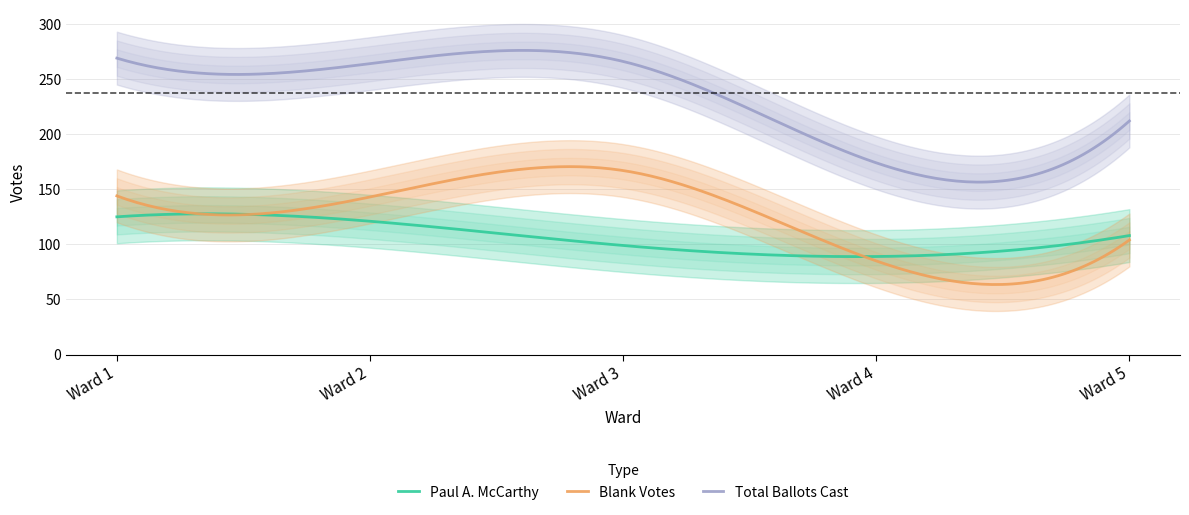

Which series has the largest total across all categories?

Total Ballots Cast